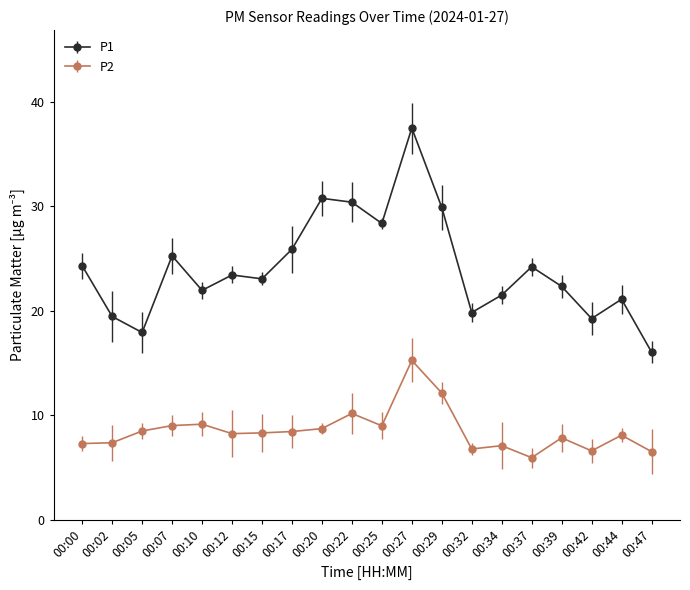

Count the number of data series in this chart.

2